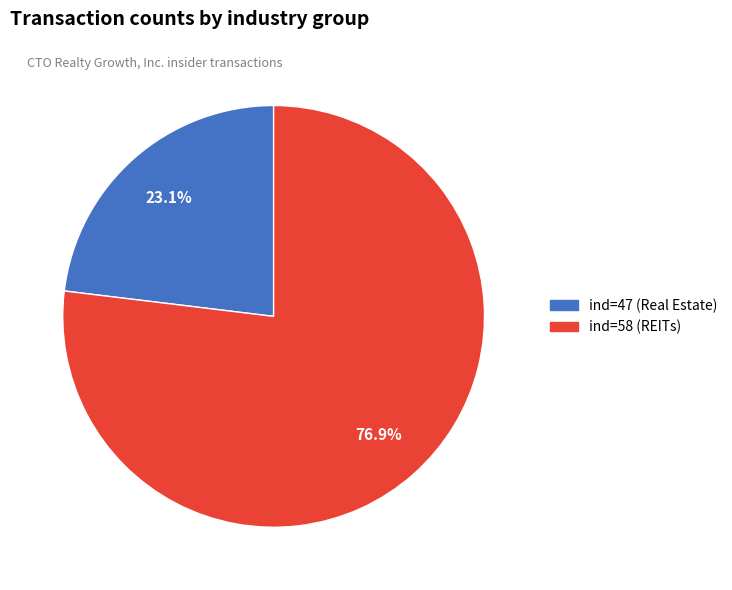

Which slice represents more than half of the pie?

ind=58